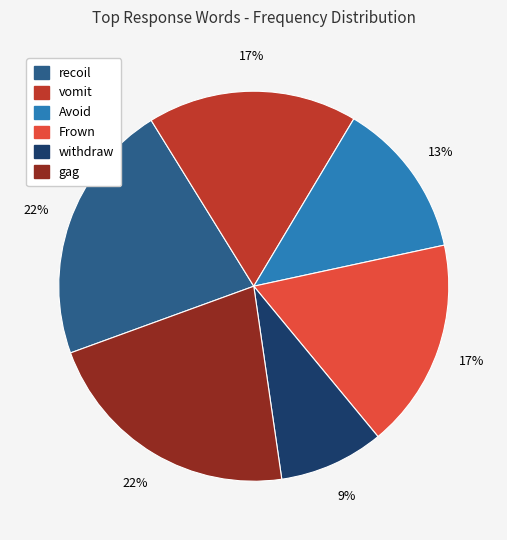

Count the number of slices in the pie.

6